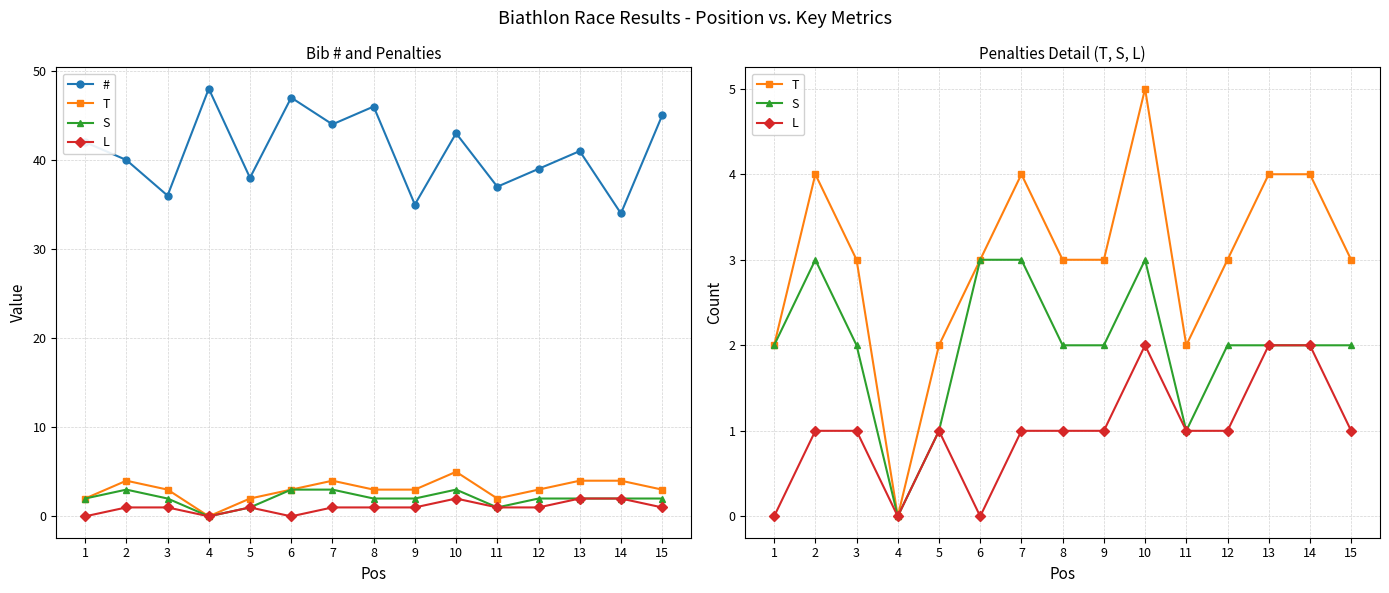

Where is the first local maximum for S?

2